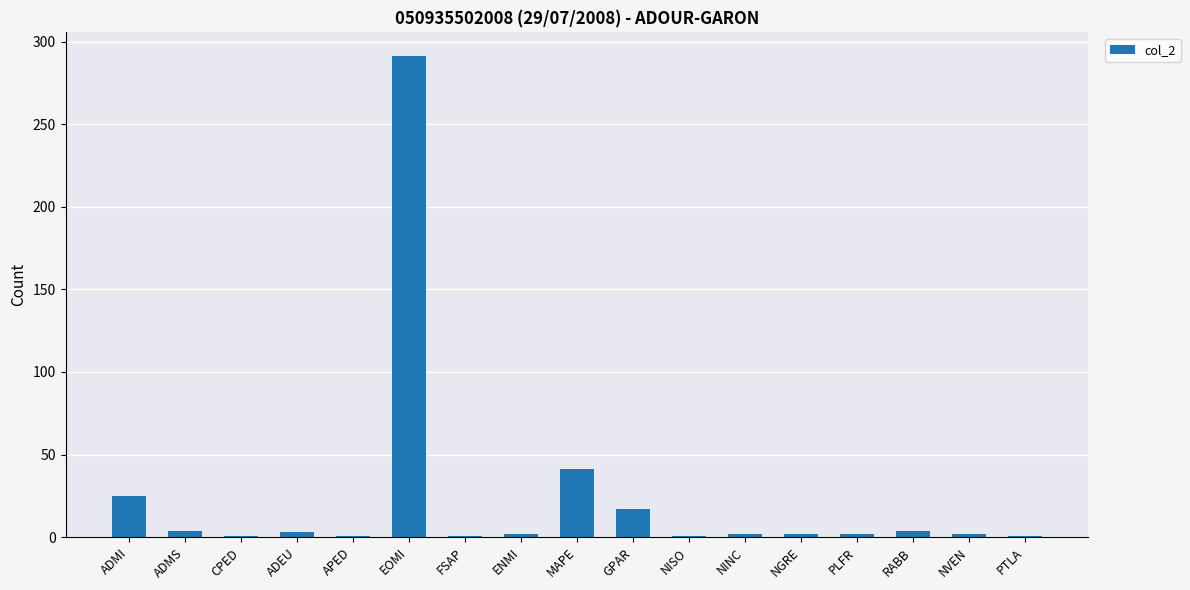

The value at NINC is 2. True or false?

True